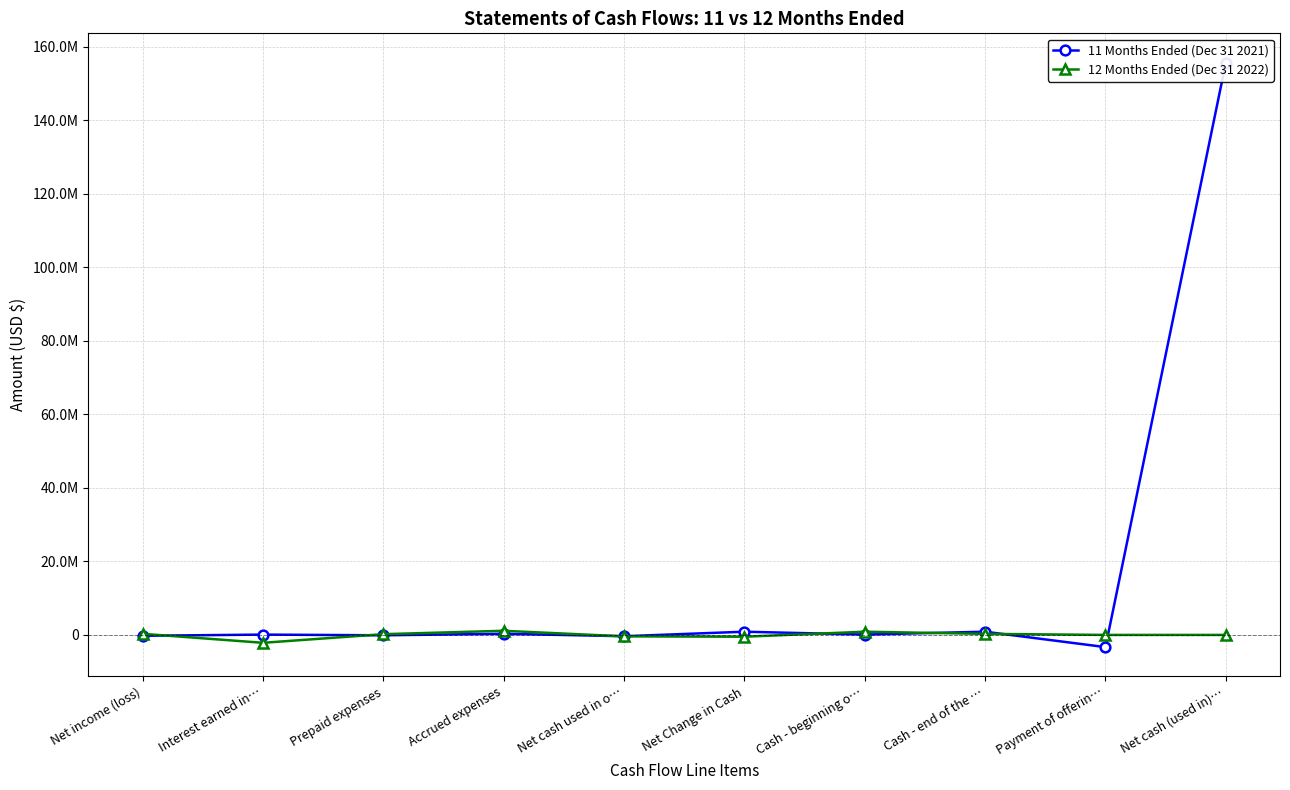

Where does the 11 Months Ended (Dec 31 2021) series first go above 0?

Accrued expenses